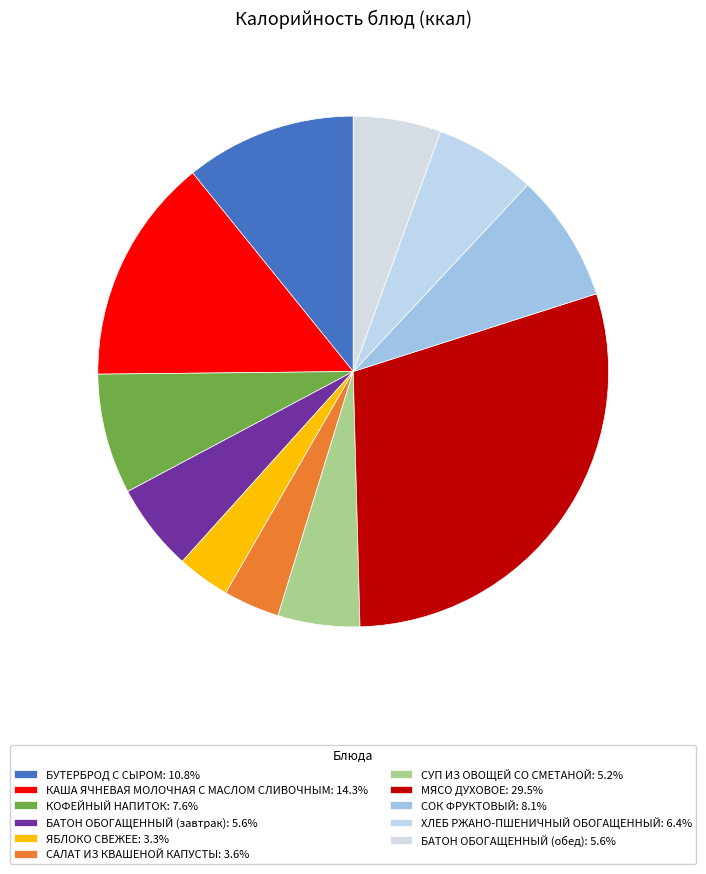

What percentage is the САЛАТ ИЗ КВАШЕНОЙ КАПУСТЫ slice, to the nearest percent?

4%